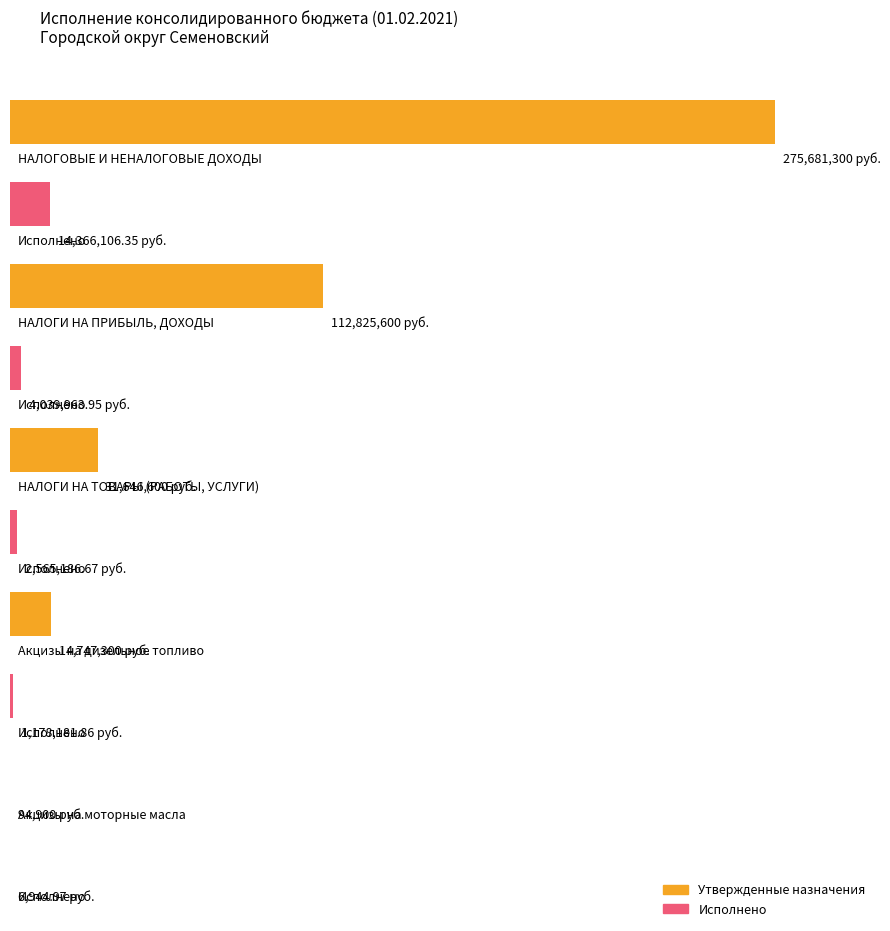

Does the chart contain any negative values?

No